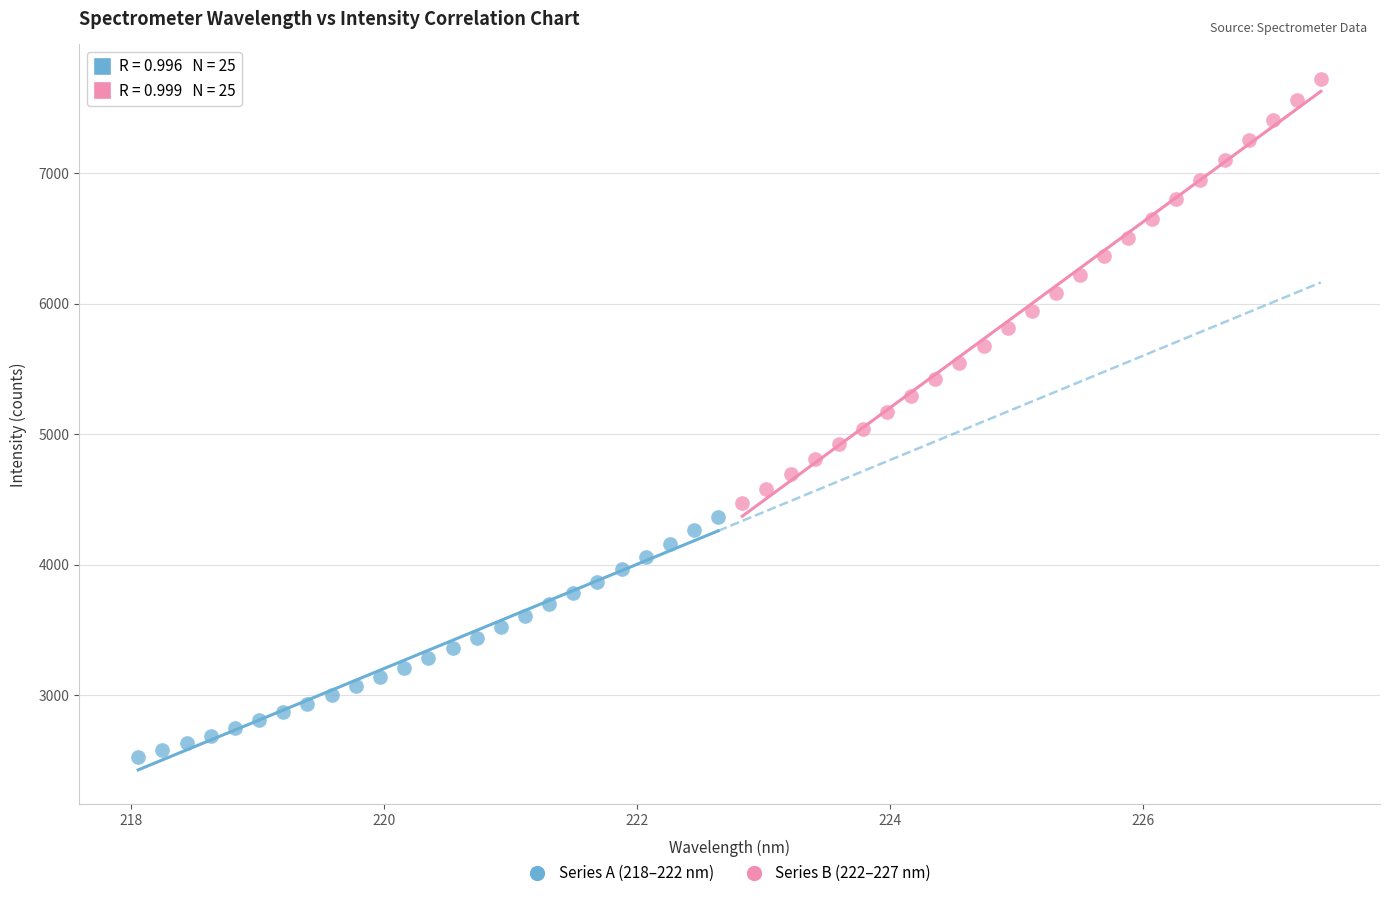

Which series has the largest Y range (max minus min)?

Series B (222–227 nm)